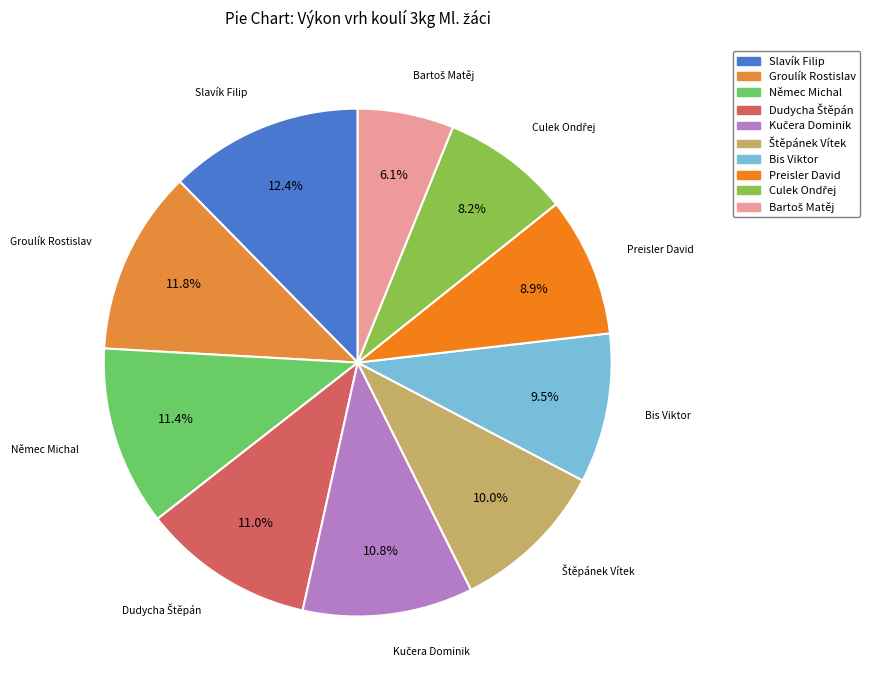

What is the largest slice in the pie chart?

Slavík Filip